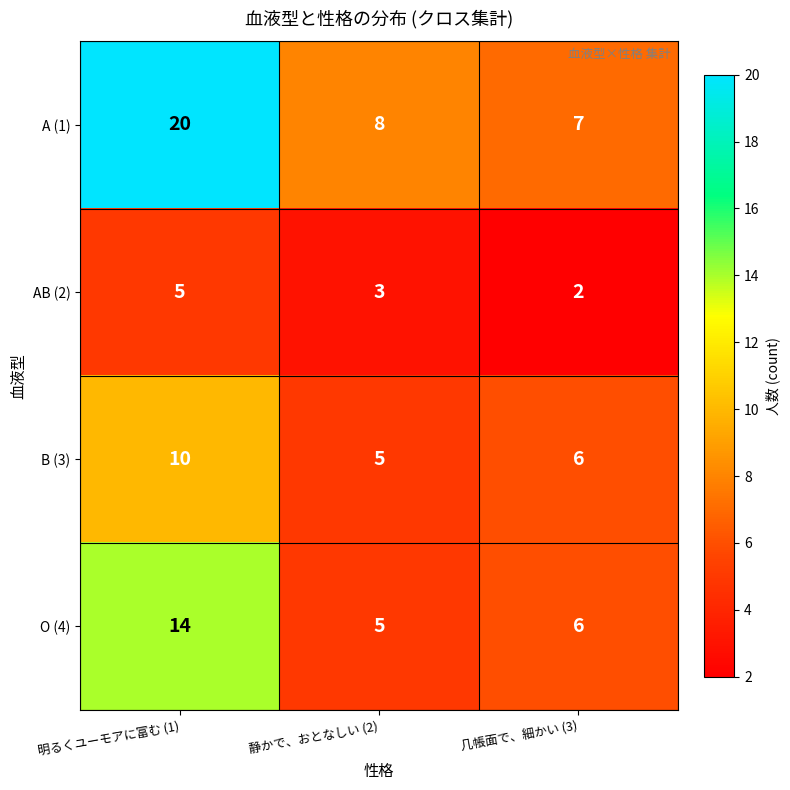

At which label does A (1) first exceed 8?

明るくユーモアに富む (1)